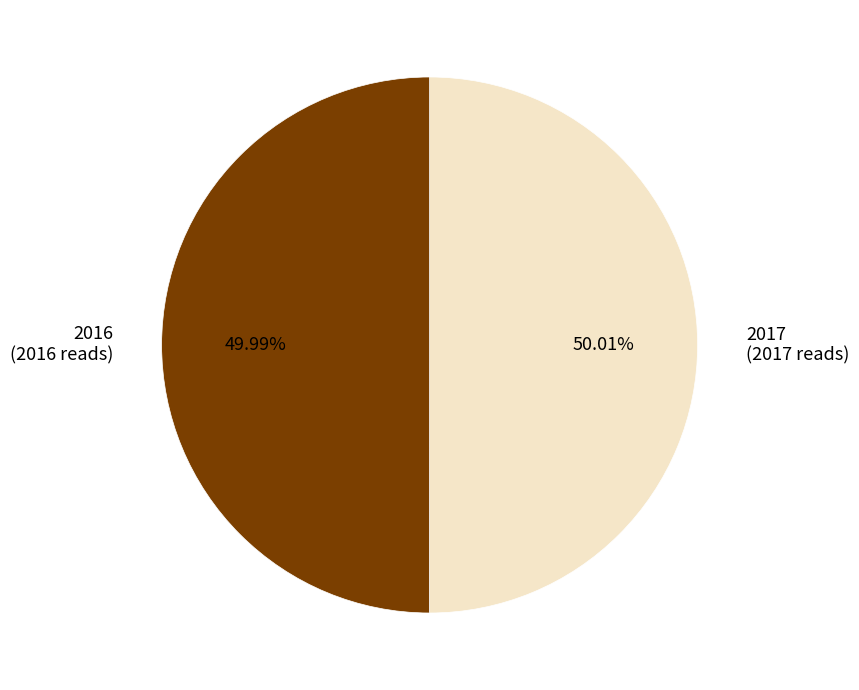

Combined, what portion of the pie is 2017 and 2016?

100.0%